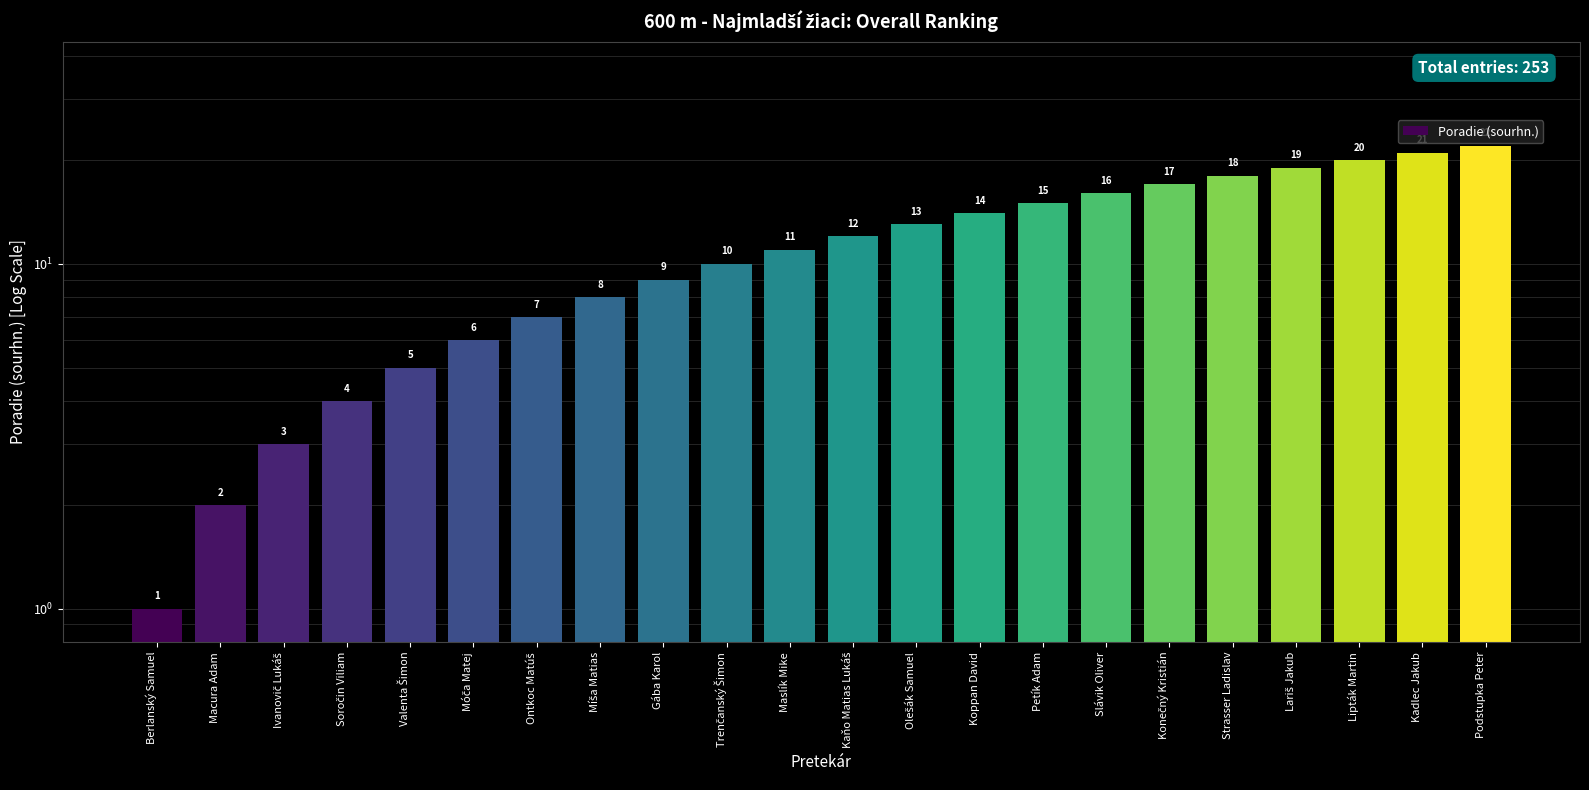

What is the maximum value shown in the chart?

22